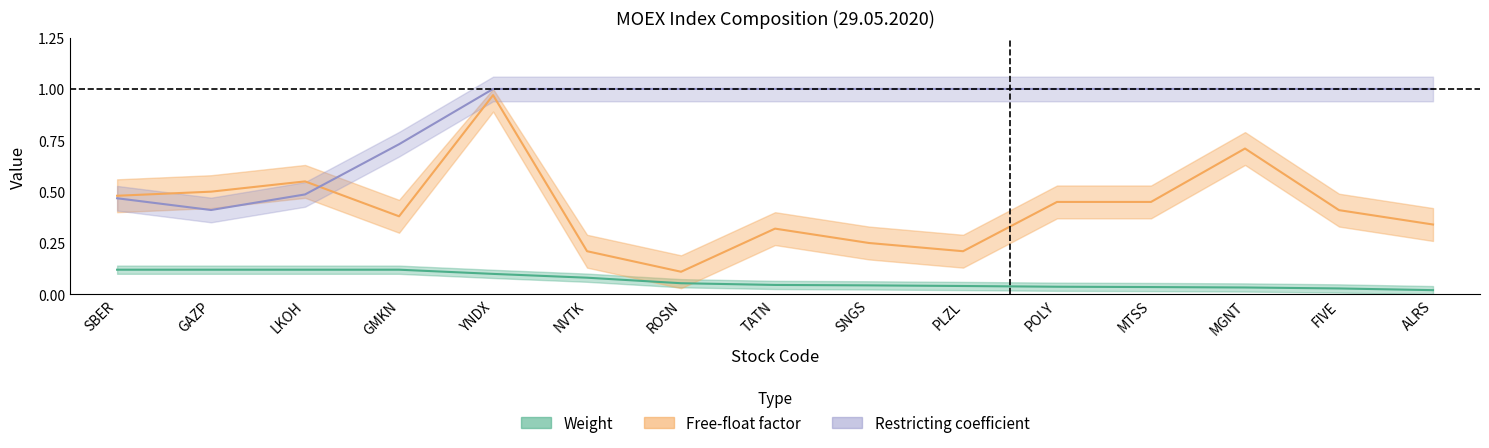

How many lines are shown in the chart?

3